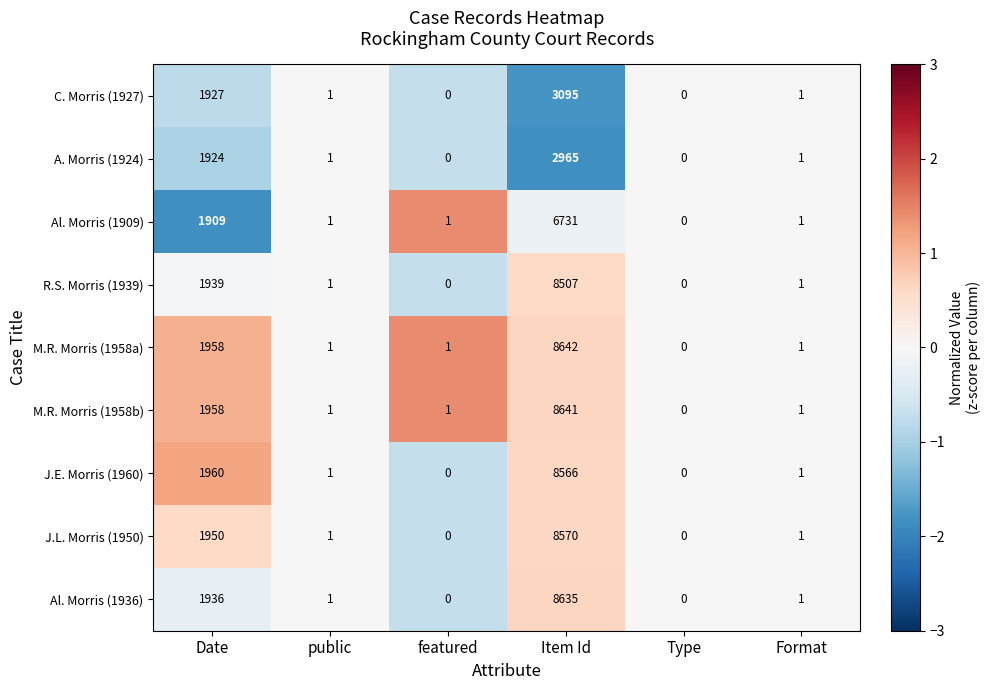

What is the minimum value shown in the chart?

0